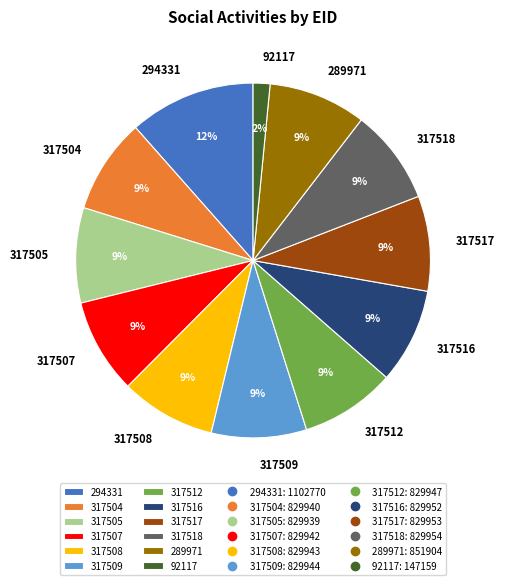

What percentage is the 317509 slice, to the nearest percent?

9%